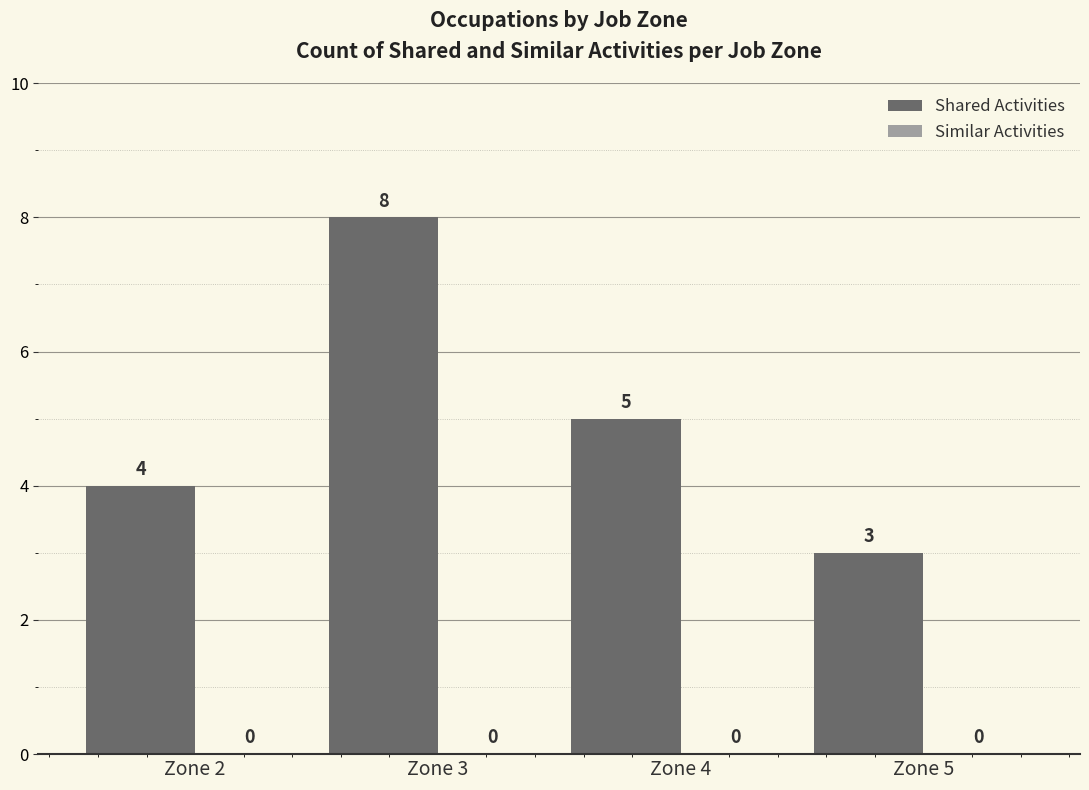

Between Zone 4 and Zone 2, which is larger?

Zone 4